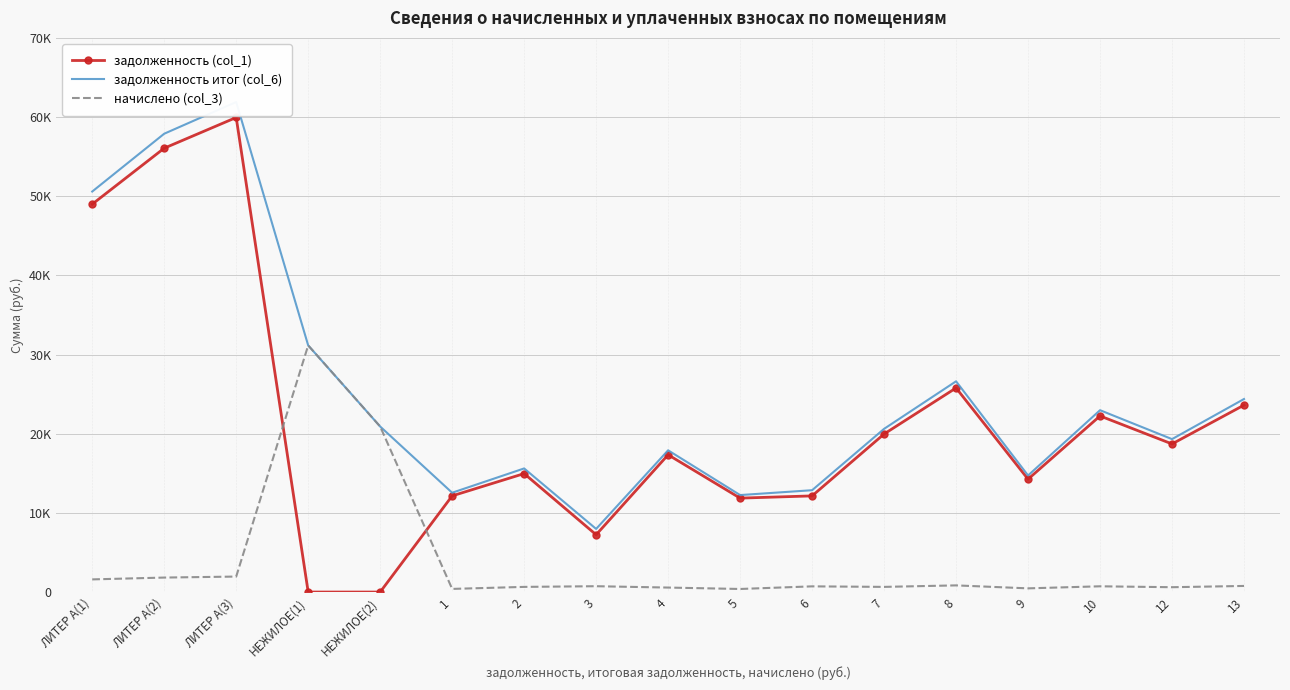

What is the spread (max minus min) of values at 10?

22244.0